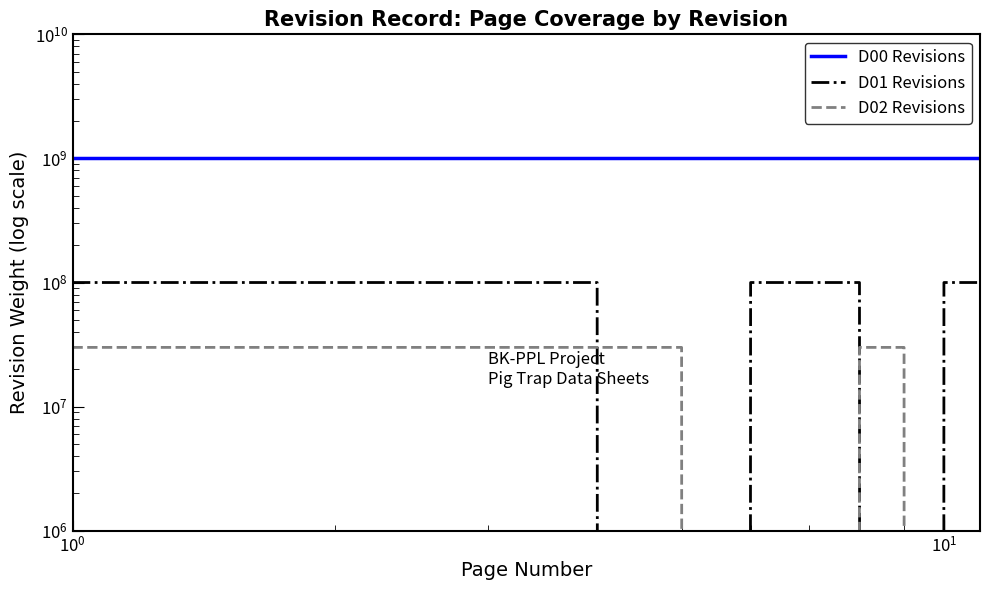

How many lines are shown in the chart?

3